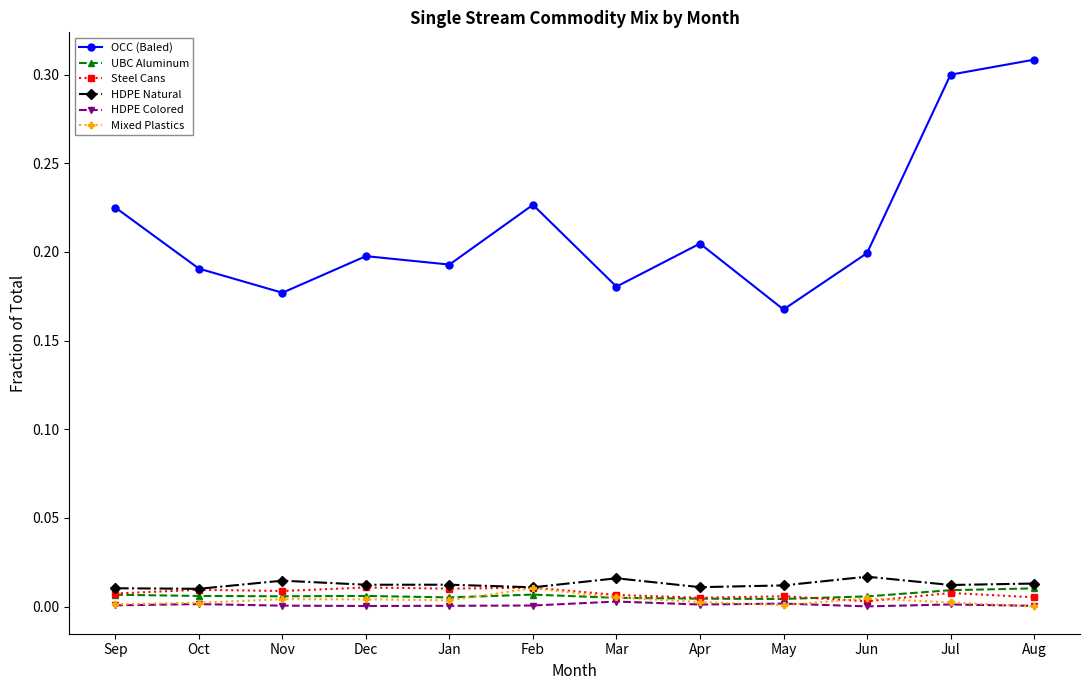

At which category does the chart reach its peak across all series?

Aug